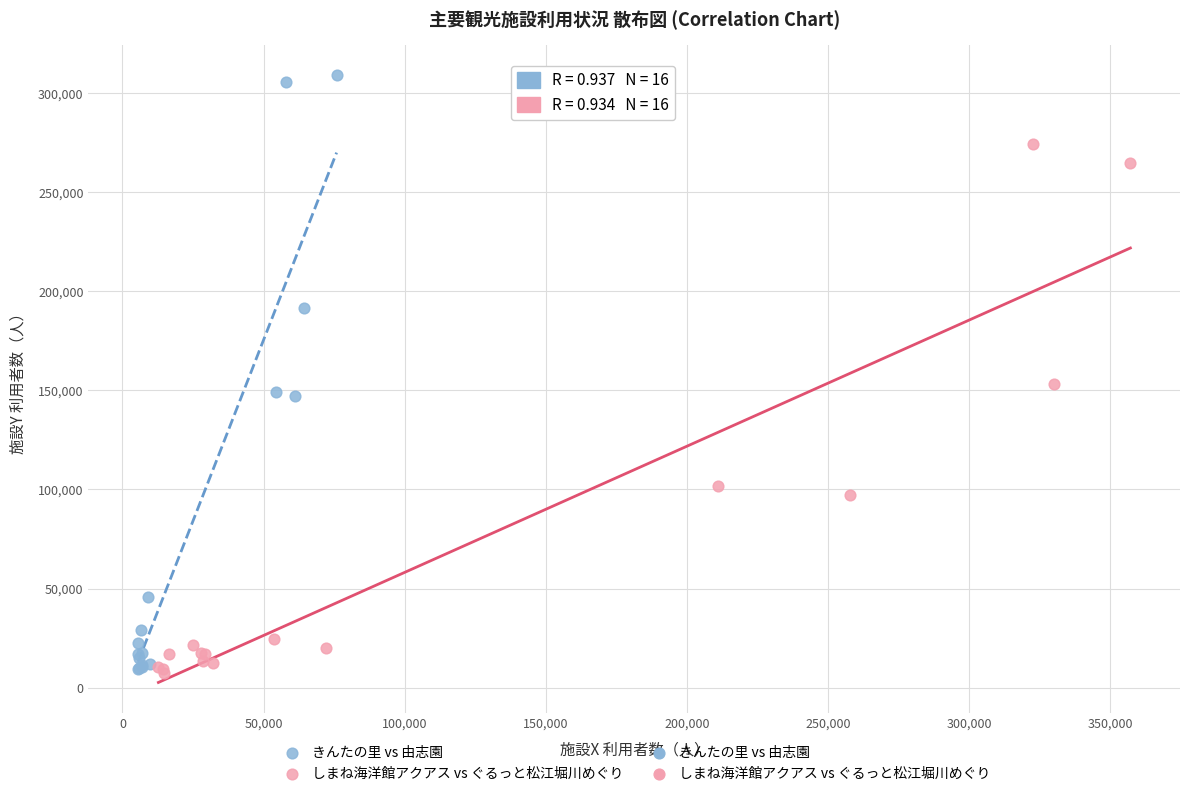

Which series has the largest Y range (max minus min)?

きんたの里 vs 由志園